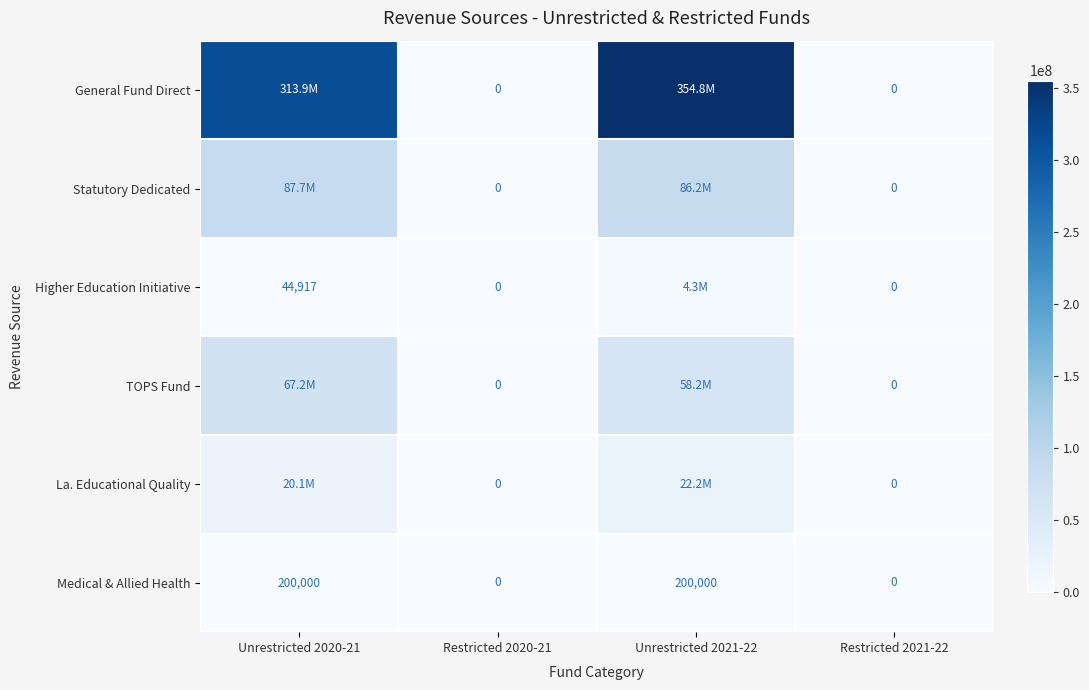

Between Unrestricted 2021-22 and Restricted 2021-22, which is larger?

Unrestricted 2021-22